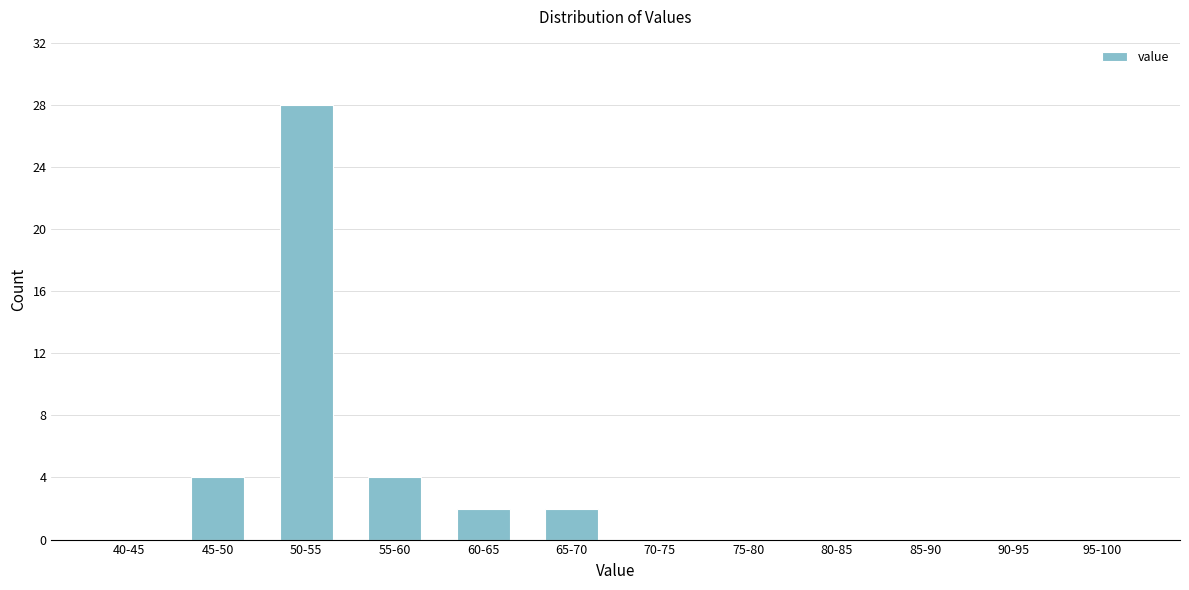

Reading right to left, what are all the values shown in this chart?

95-100=0	90-95=0	85-90=0	80-85=0	75-80=0	70-75=0	65-70=2	60-65=2	55-60=4	50-55=28	45-50=4	40-45=0